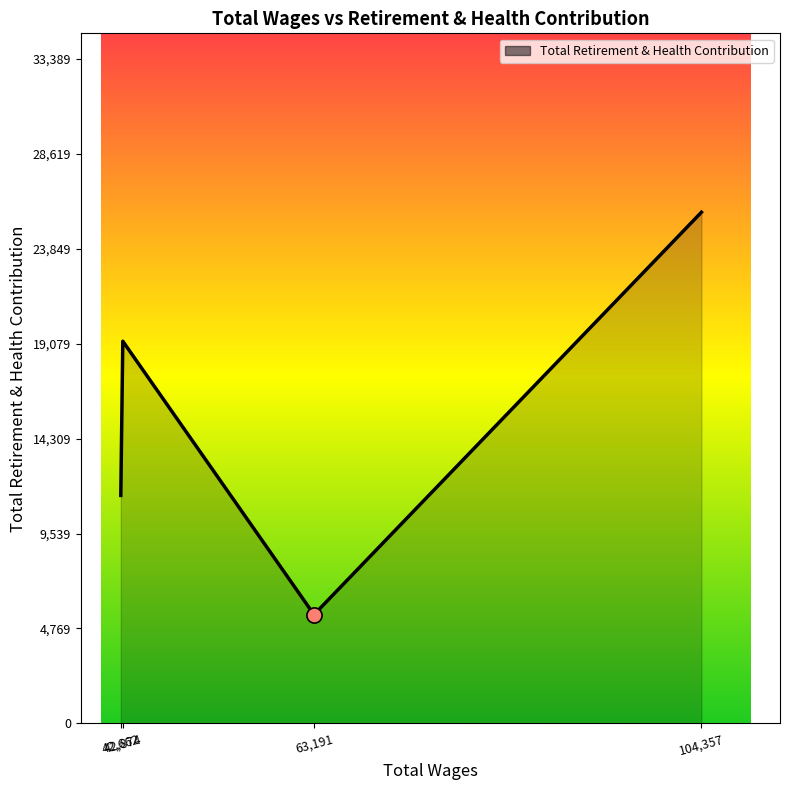

Between 63,191 and 42,662, which is larger?

42,662